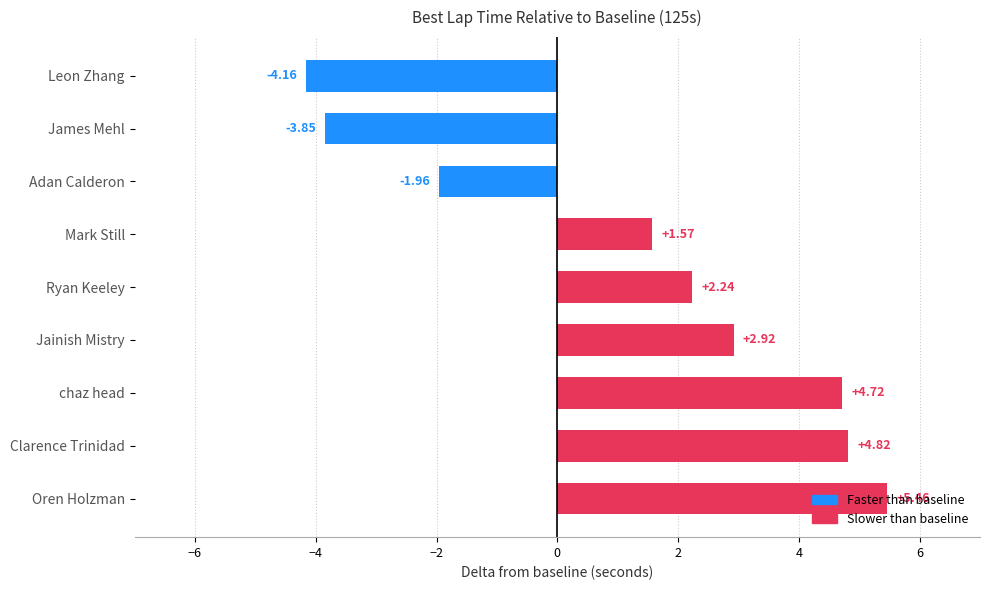

What is the label of the 4th bar from the top?

Mark Still